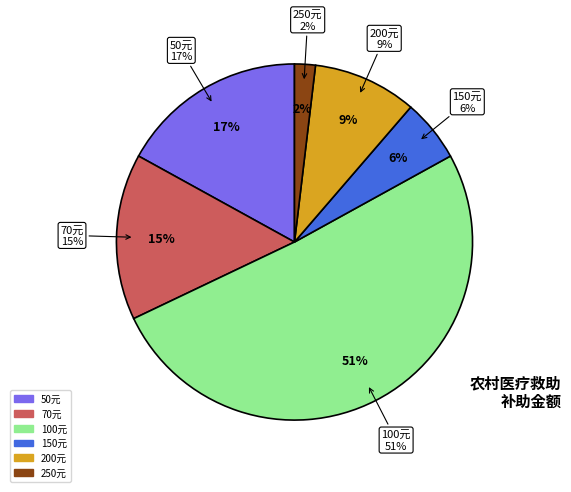

How many segments does this pie chart have?

6